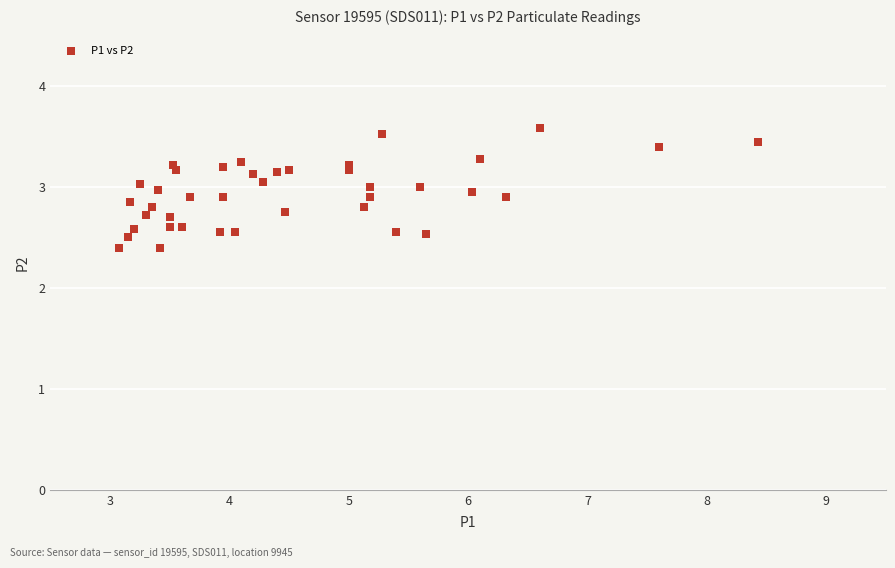

What is the range of X values (max minus min)?

5.3